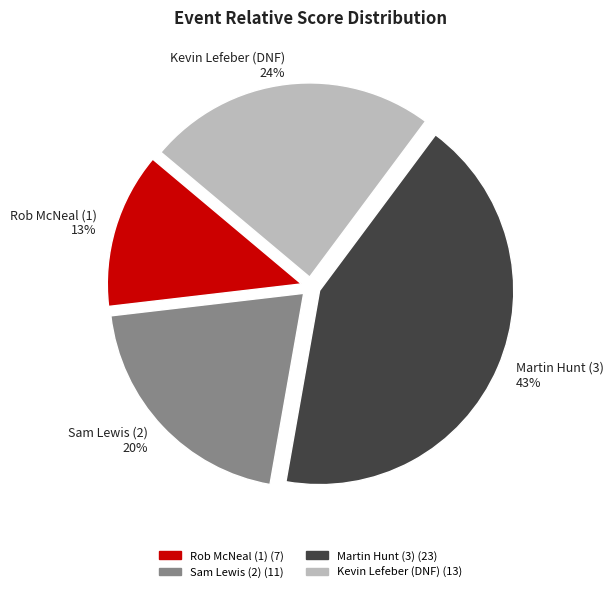

To the nearest percent, what is the average slice percentage?

25%